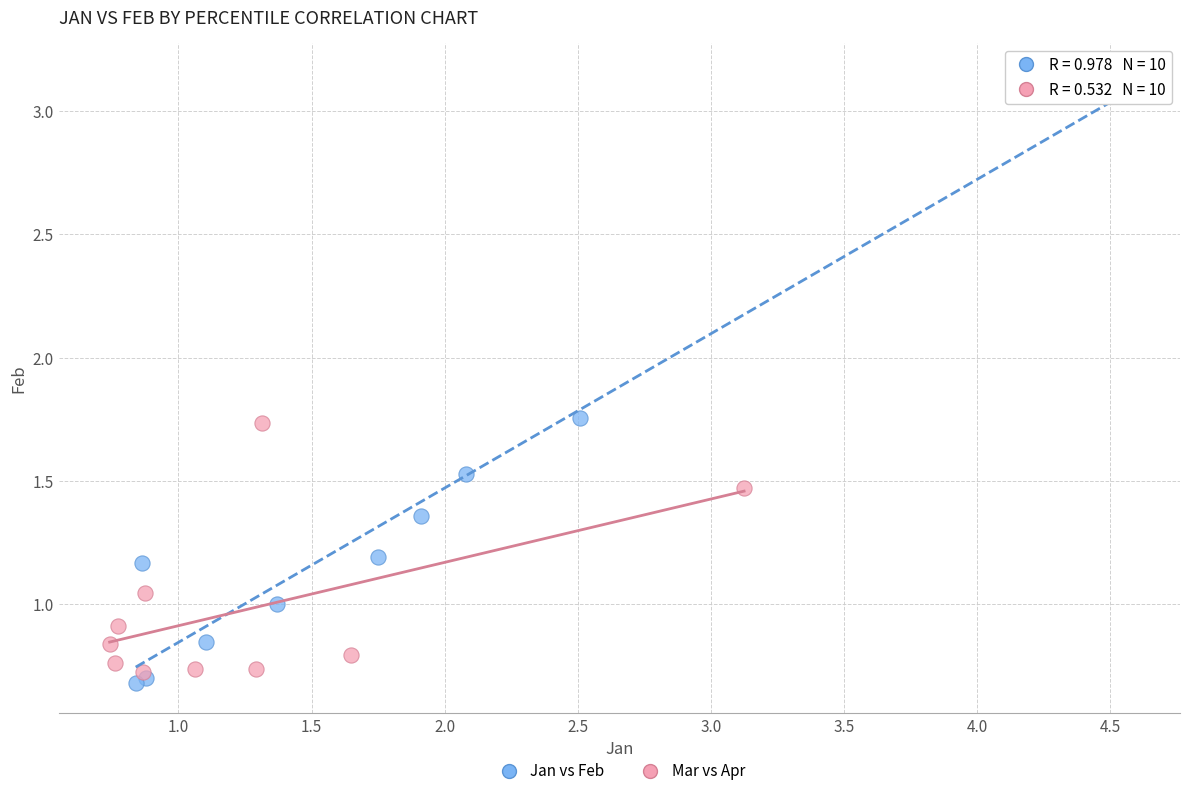

Which series contains the lowest Y value?

Jan vs Feb